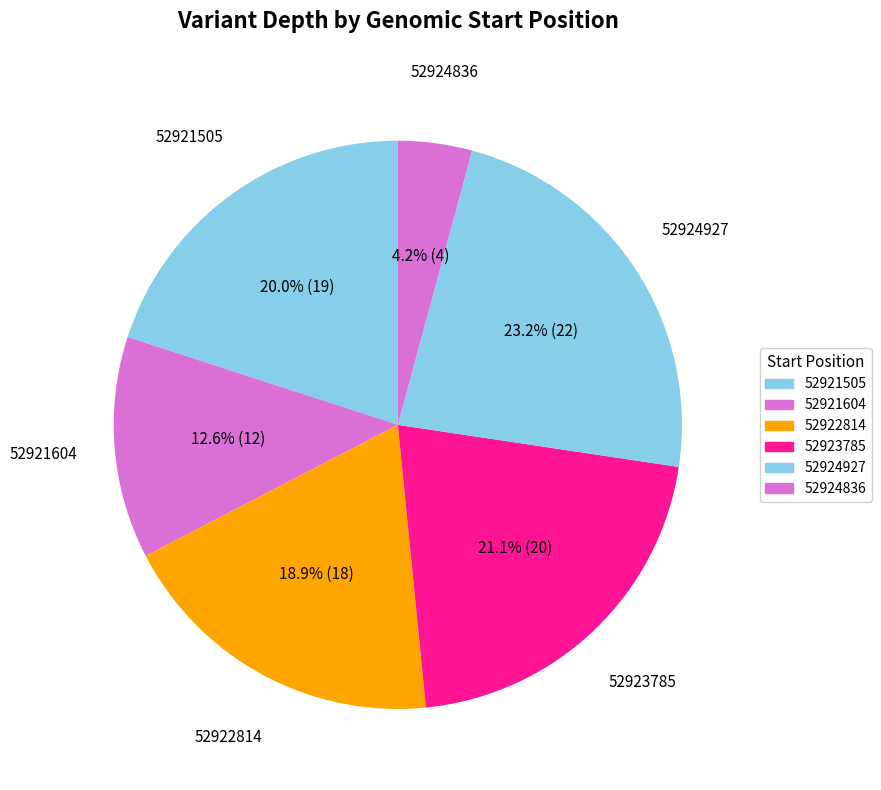

Is the sum of 52924927 and 52923785 greater than half?

No